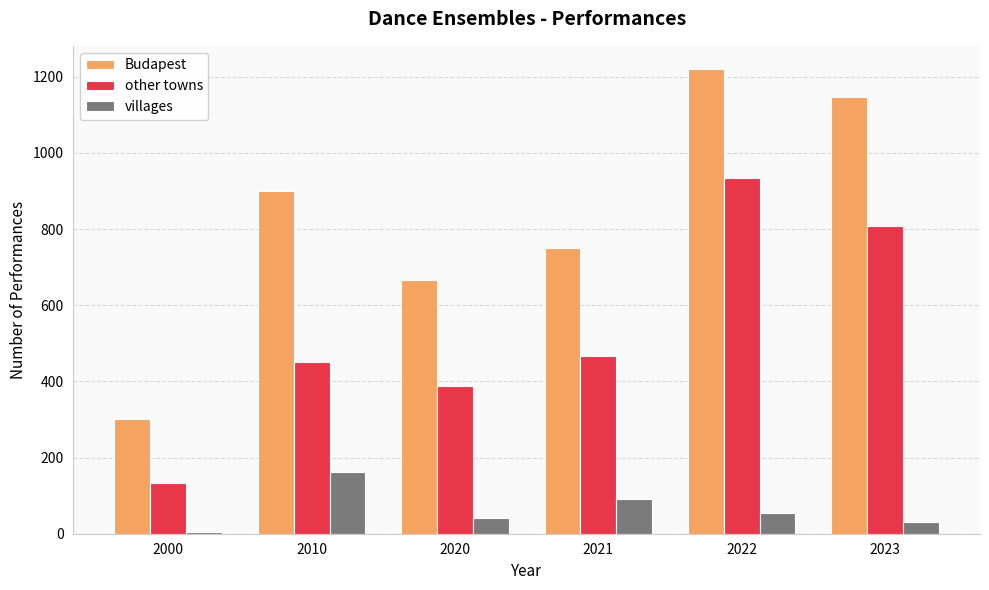

True or false: villages has a value of 31 at 2023.

True